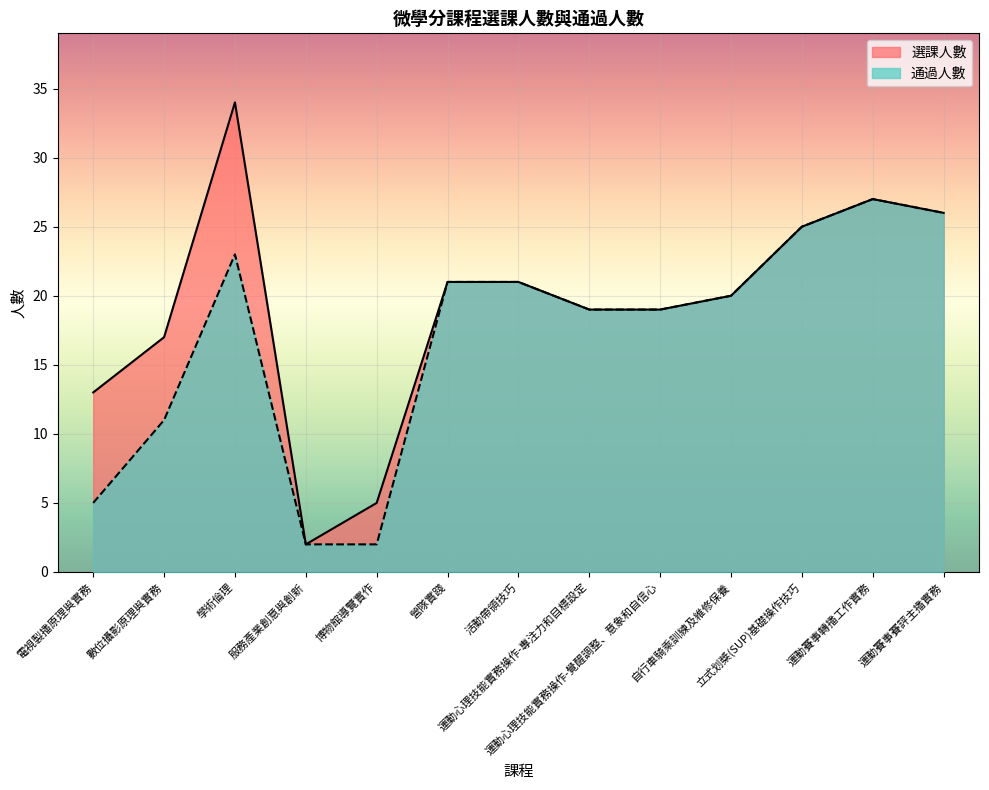

Where is 選課人數 nearest to the value 18?

數位攝影原理與實務